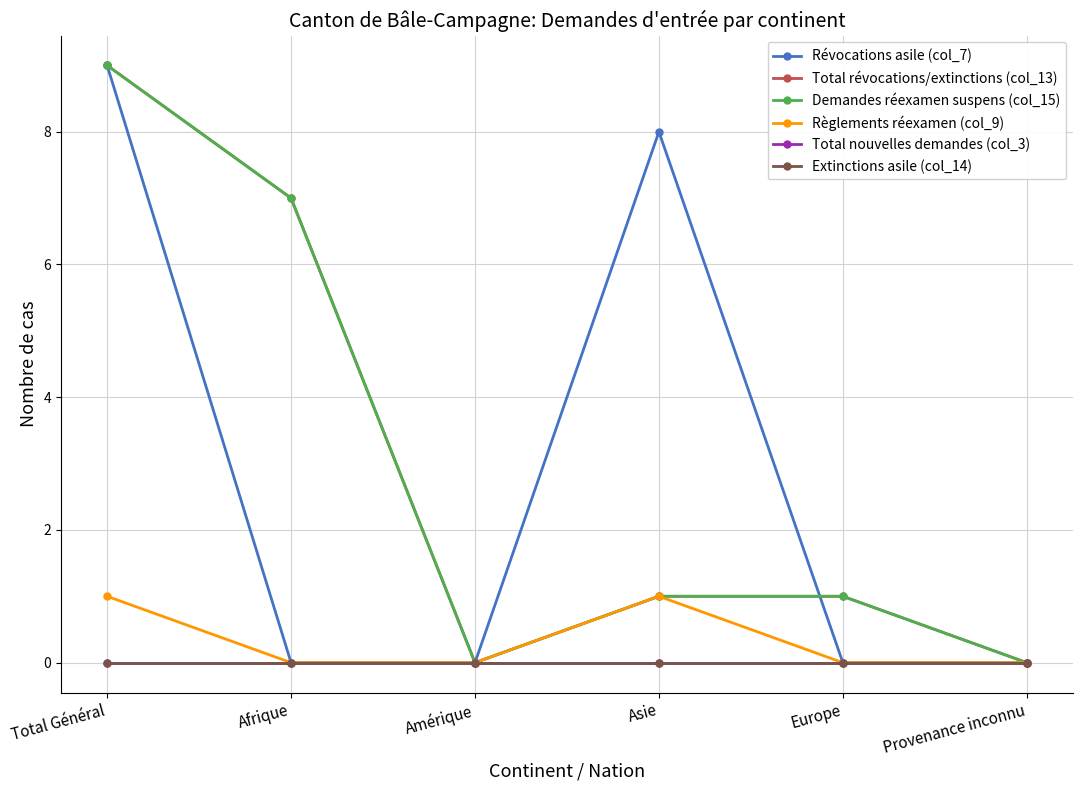

Which has a higher value, Amérique or Afrique?

Amérique